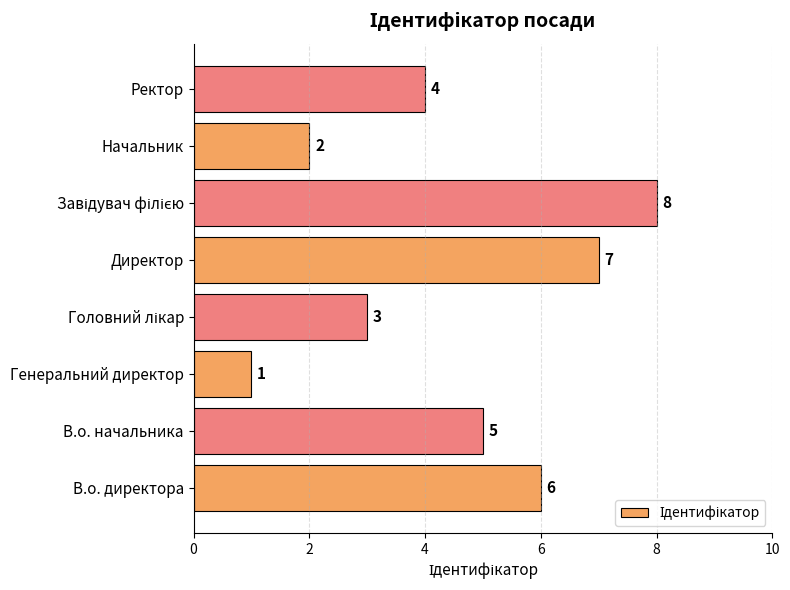

What is the sum of the values at Ректор and В.о. начальника?

9